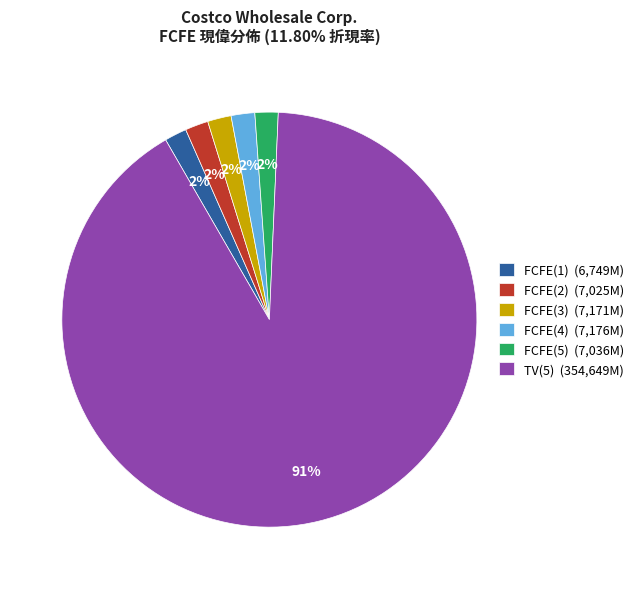

The FCFE(5) slice represents 2% of the pie. True or false?

True